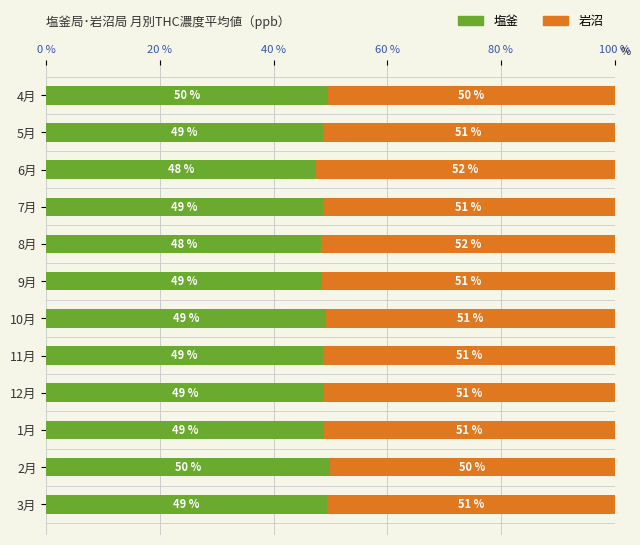

True or false: 塩釜 has a value of 48.7 at 11月.

True